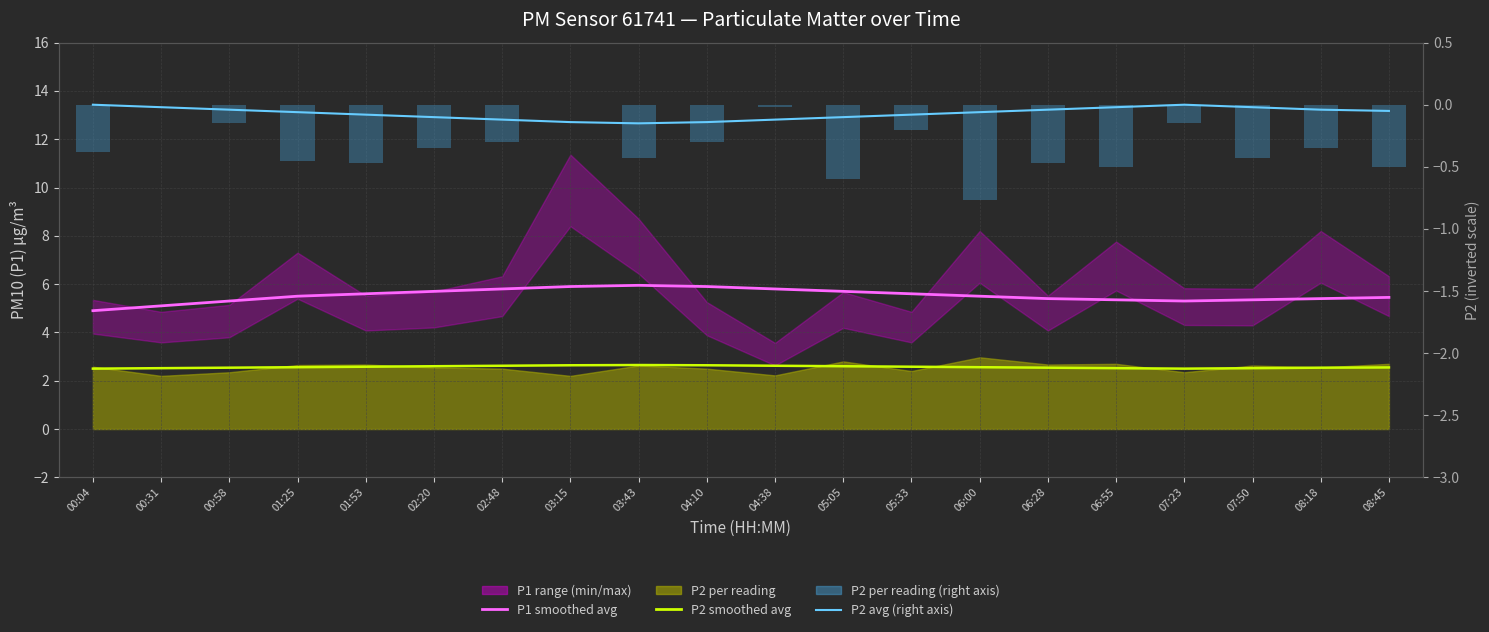

What is the difference between the maximum and second lowest values in the P2 monthly avg series?

0.1